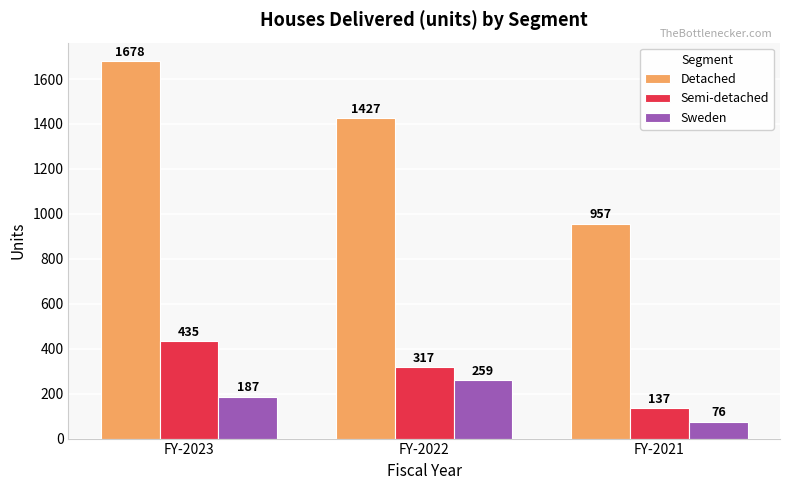

Reading left to right, transcribe all the data shown in this chart.

Detached: 1678	1427	957
Semi-detached: 435	317	137
Sweden: 187	259	76